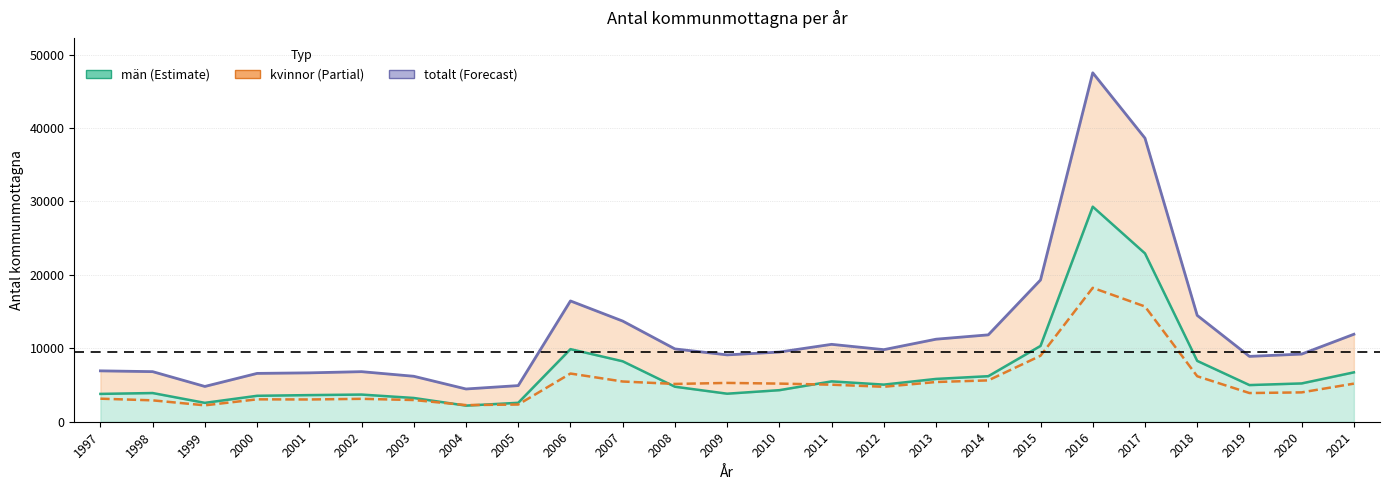

What value does the data have at 1999, to the nearest 100?

4800